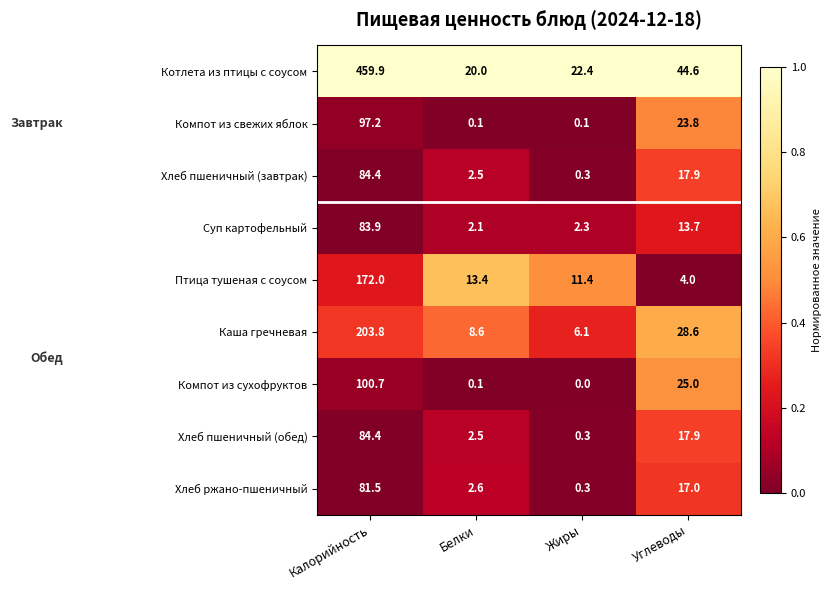

What is the lowest value of the Каша гречневая series?

6.1